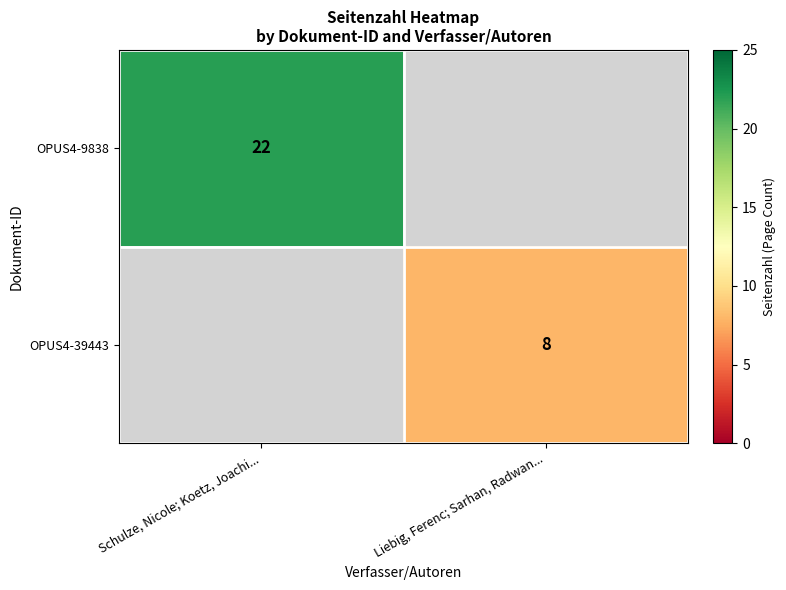

Which category has the highest value across all series?

Schulze, Nicole; Koetz, Joachi...